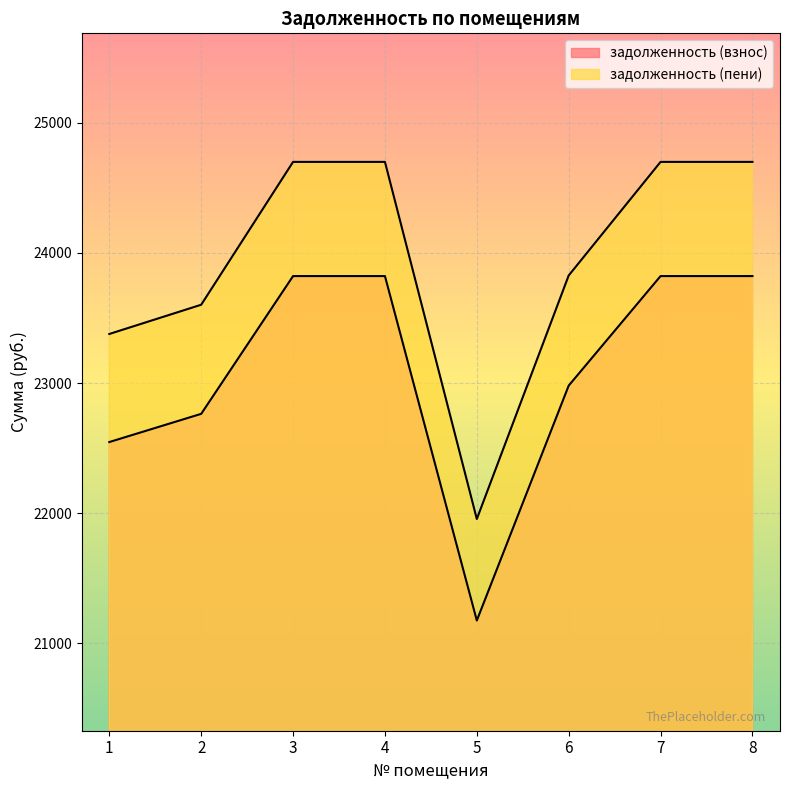

Reading right to left, what are all the values shown in this chart?

задолженность (взнос): 23822.1	23822.1	22980.2	21175.2	23822.1	23822.1	22763.3	22546.7
задолженность (пени): 24699.6	24699.6	23826.7	21955.2	24699.6	24699.6	23601.8	23377.2